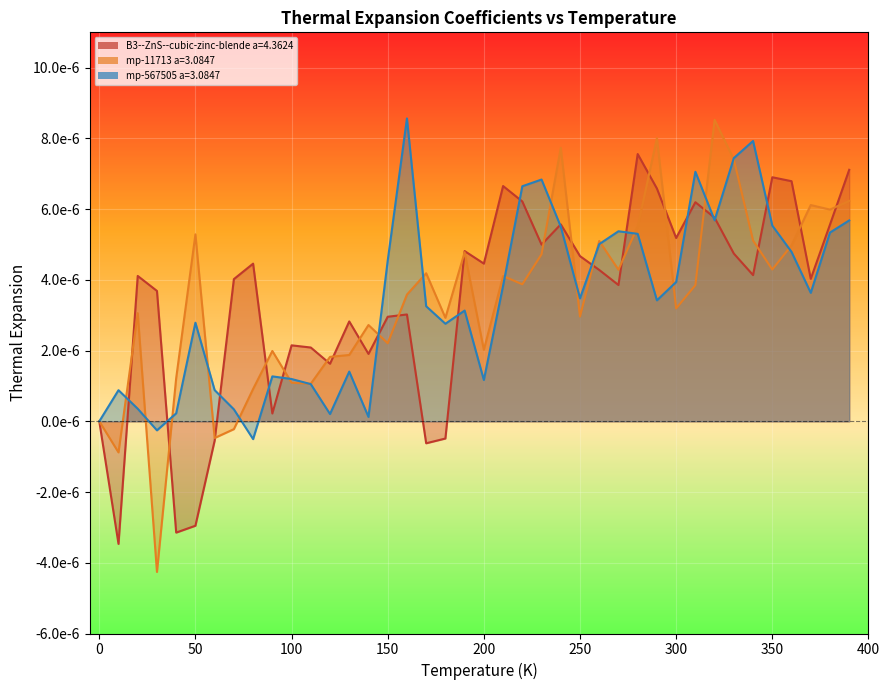

How many times do mp-11713 a=3.0847 and B3--ZnS--cubic-zinc-blende a=4.3624 cross each other?

21